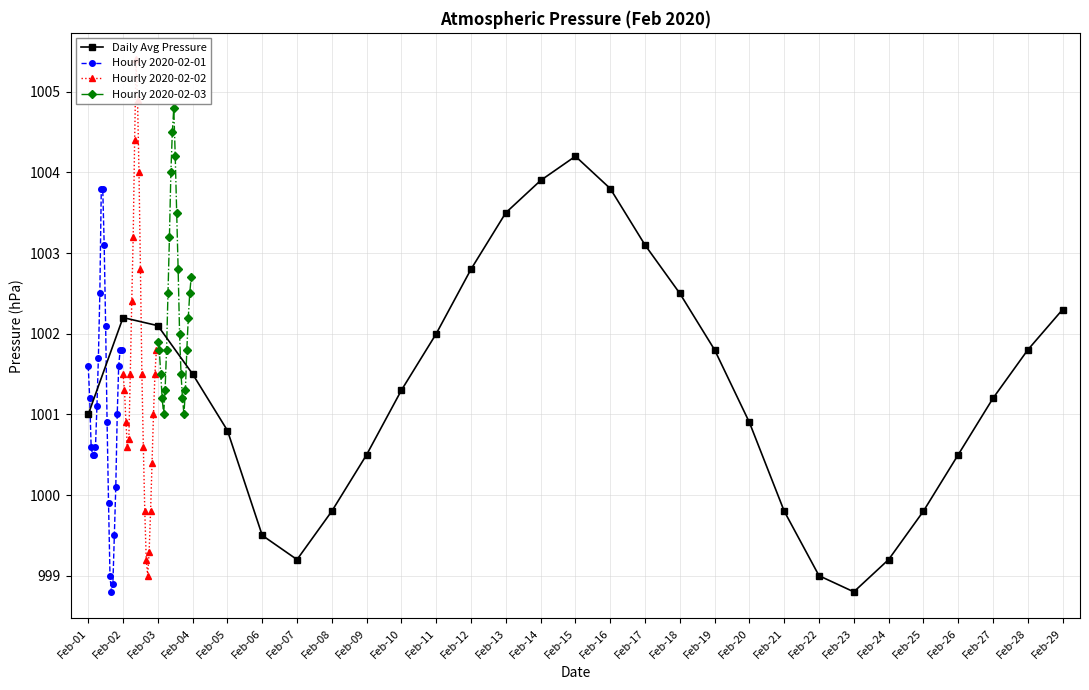

The value of 2020-02-01 at 06:00 is 245.0. True or false?

False